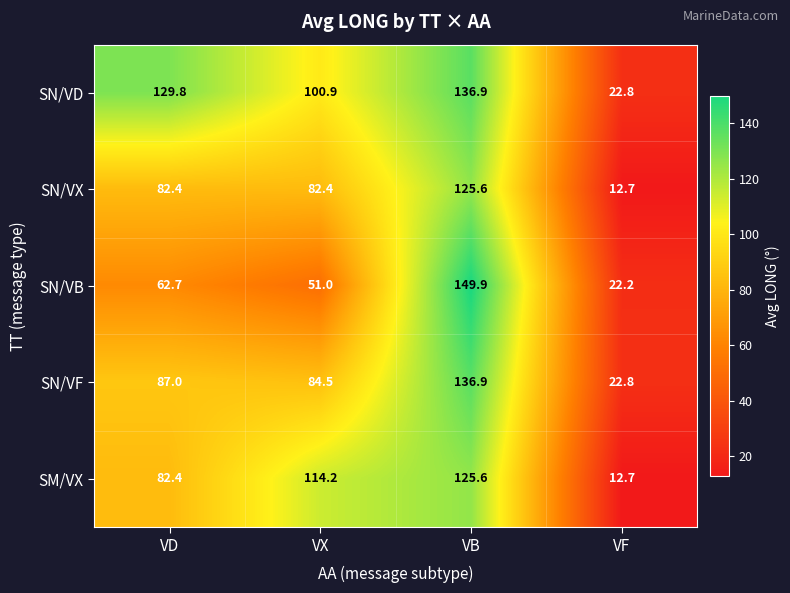

What is the average value of the SN/VX series?

75.8